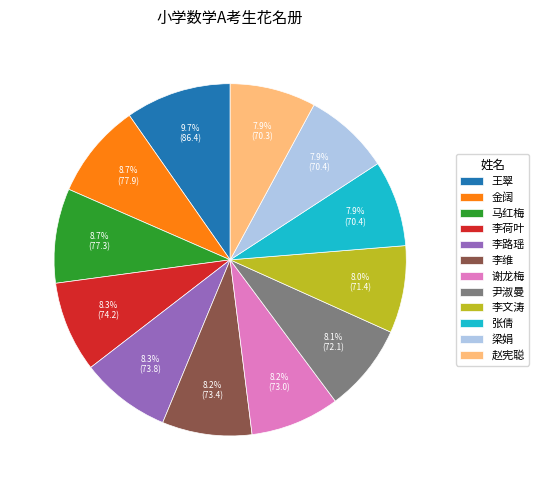

To the nearest percent, what percentage of the pie is 李荷叶?

8%